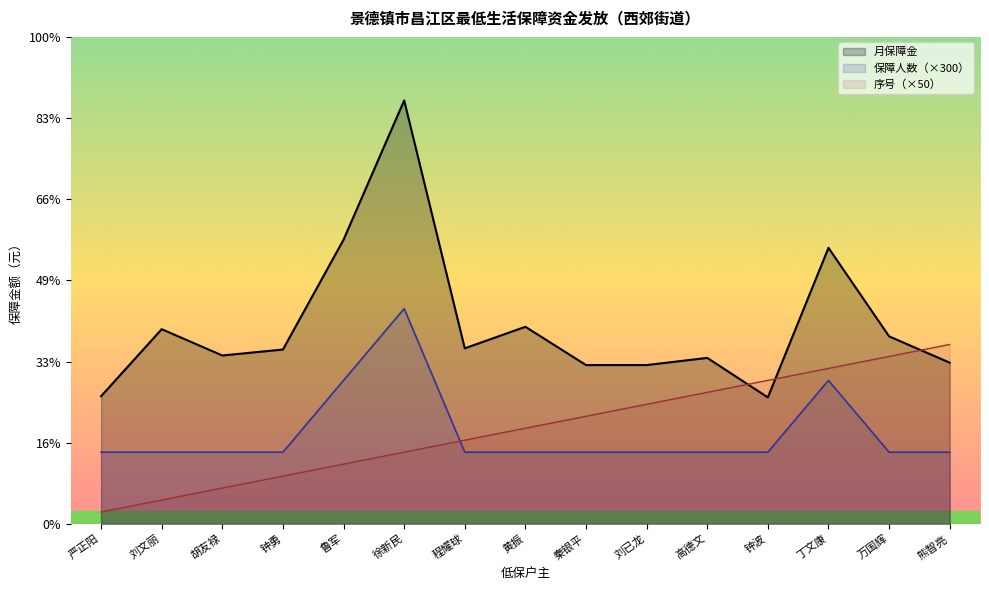

At which label does 序号 reach its peak?

熊智亮